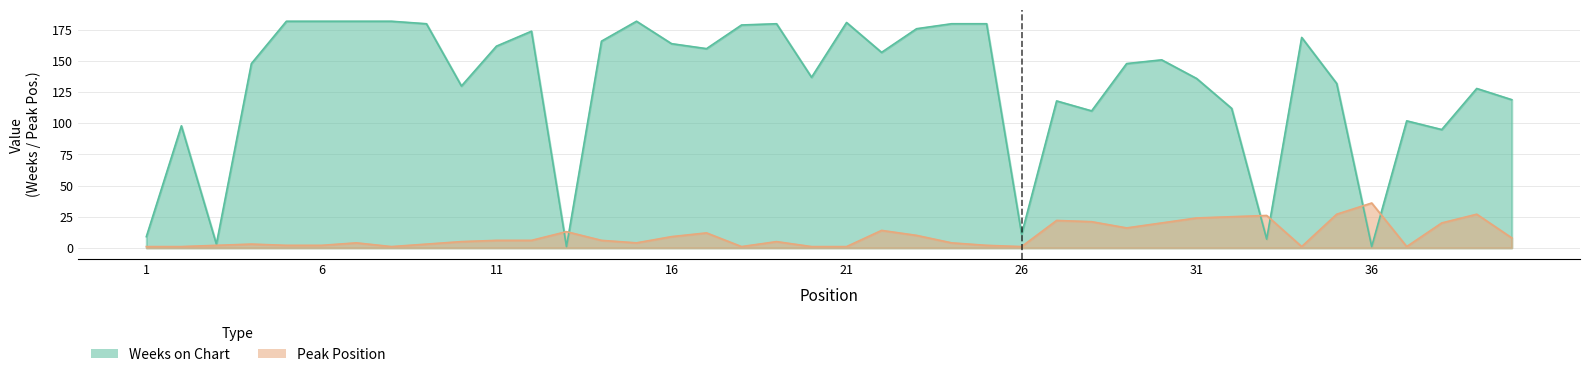

Between 8 and 31, which series saw the biggest shift?

Weeks on Chart